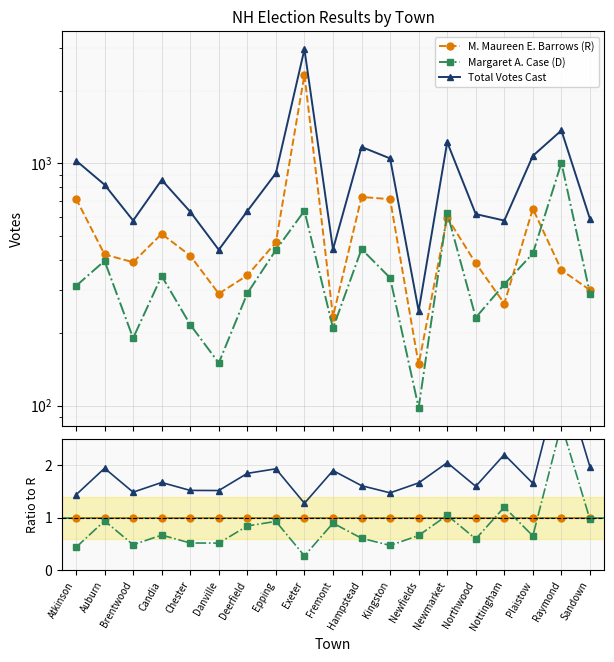

Between Epping and Raymond, which series saw the biggest shift?

Margaret A. Case (D)